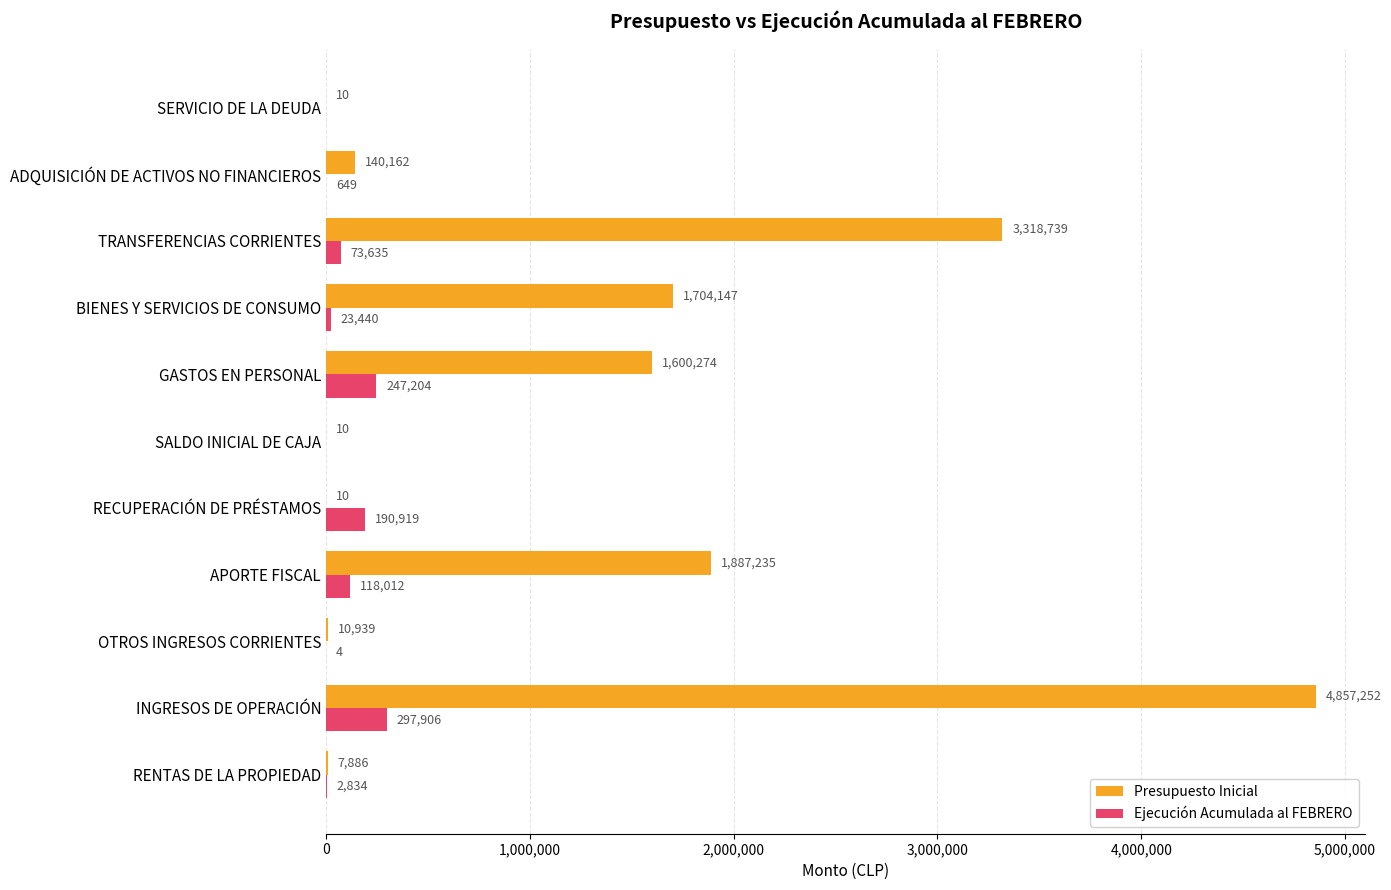

What is the sum of the Presupuesto Inicial values at SALDO INICIAL DE CAJA and BIENES Y SERVICIOS DE CONSUMO?

1704157